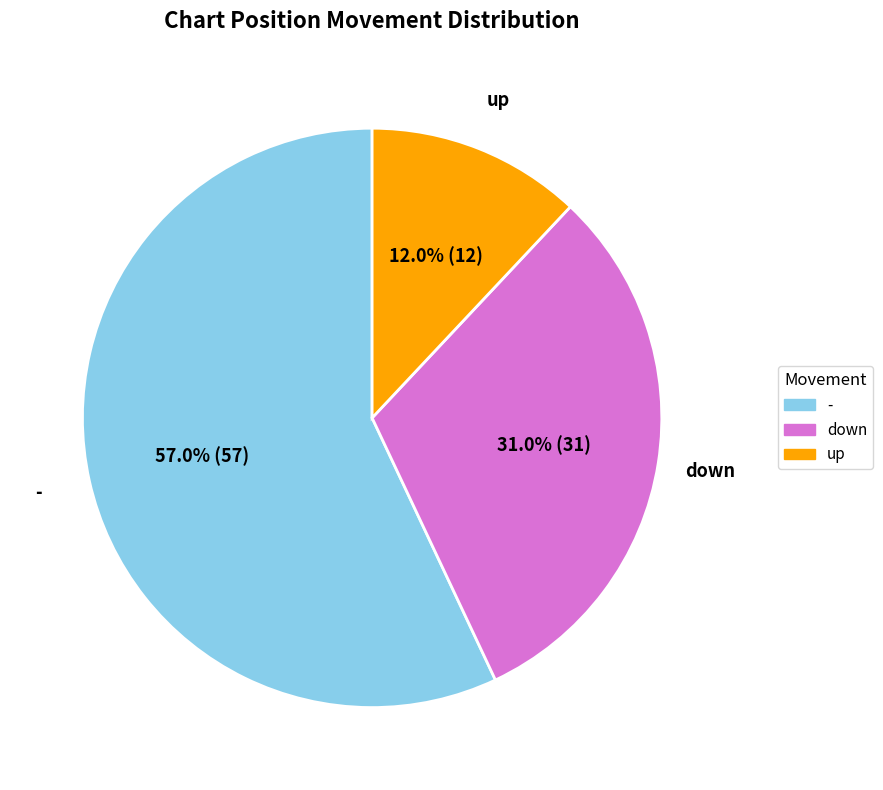

Rank the categories by value from highest to lowest.

-, down, up